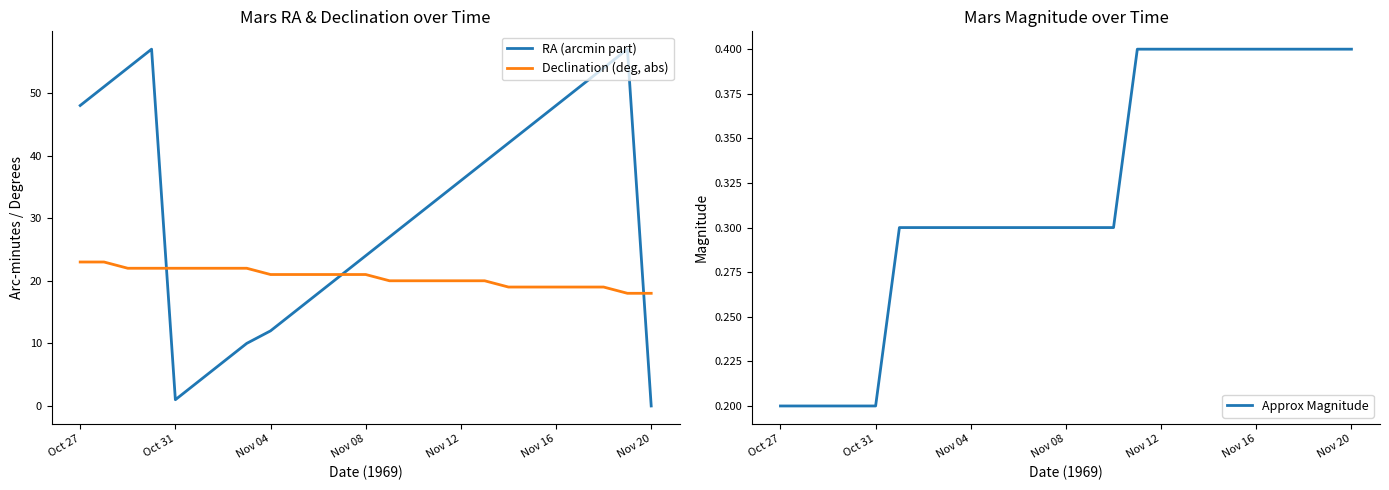

What is the spread (max minus min) of values at 22?

53.6